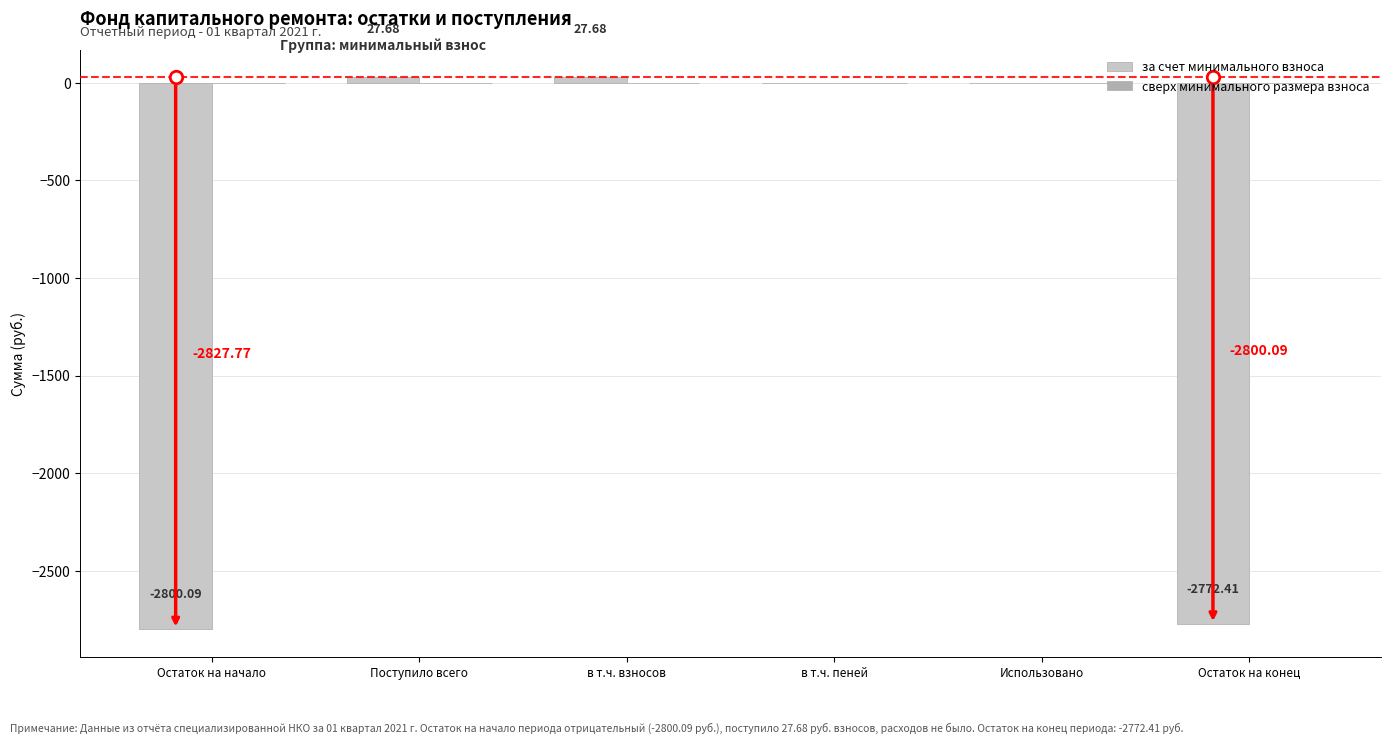

Where does the data first go above 0?

Поступило всего